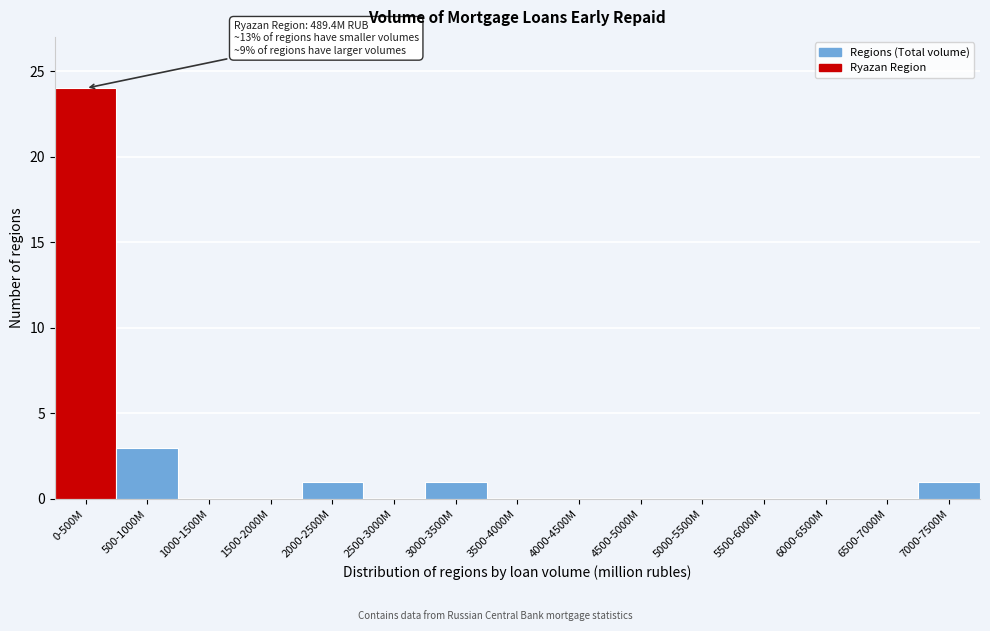

Reading left to right, extract all data points from this chart.

0-500M=24	500-1000M=3	1000-1500M=0	1500-2000M=0	2000-2500M=1	2500-3000M=0	3000-3500M=1	3500-4000M=0	4000-4500M=0	4500-5000M=0	5000-5500M=0	5500-6000M=0	6000-6500M=0	6500-7000M=0	7000-7500M=1